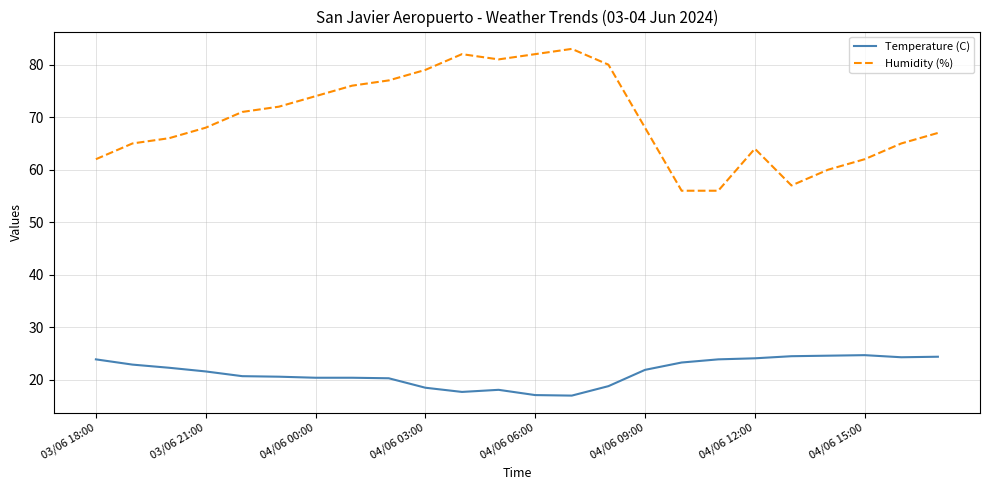

List the series in order of their peak value, lowest first.

Temperature (C), Humidity (%)